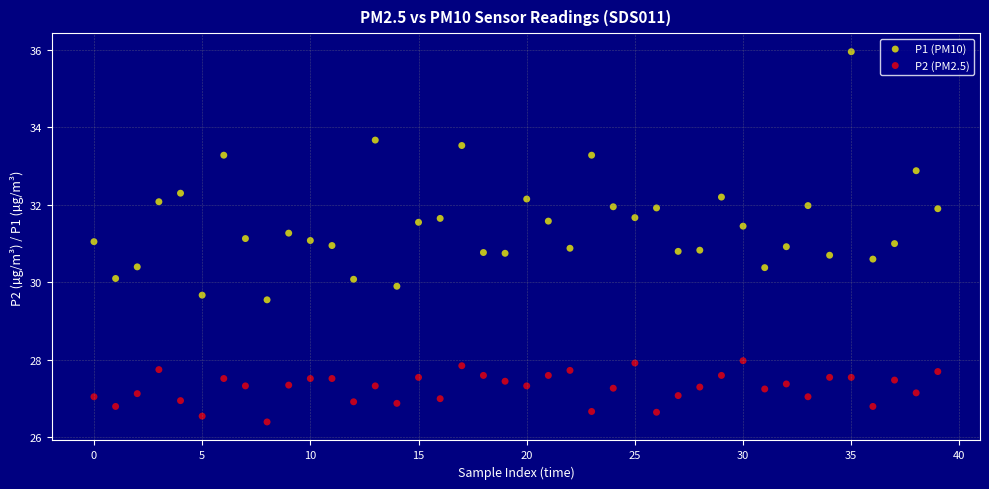

Which series has the largest Y range (max minus min)?

P1 (PM10)